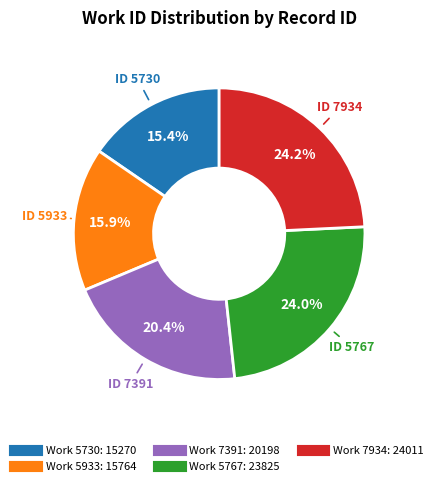

How many segments does this pie chart have?

5